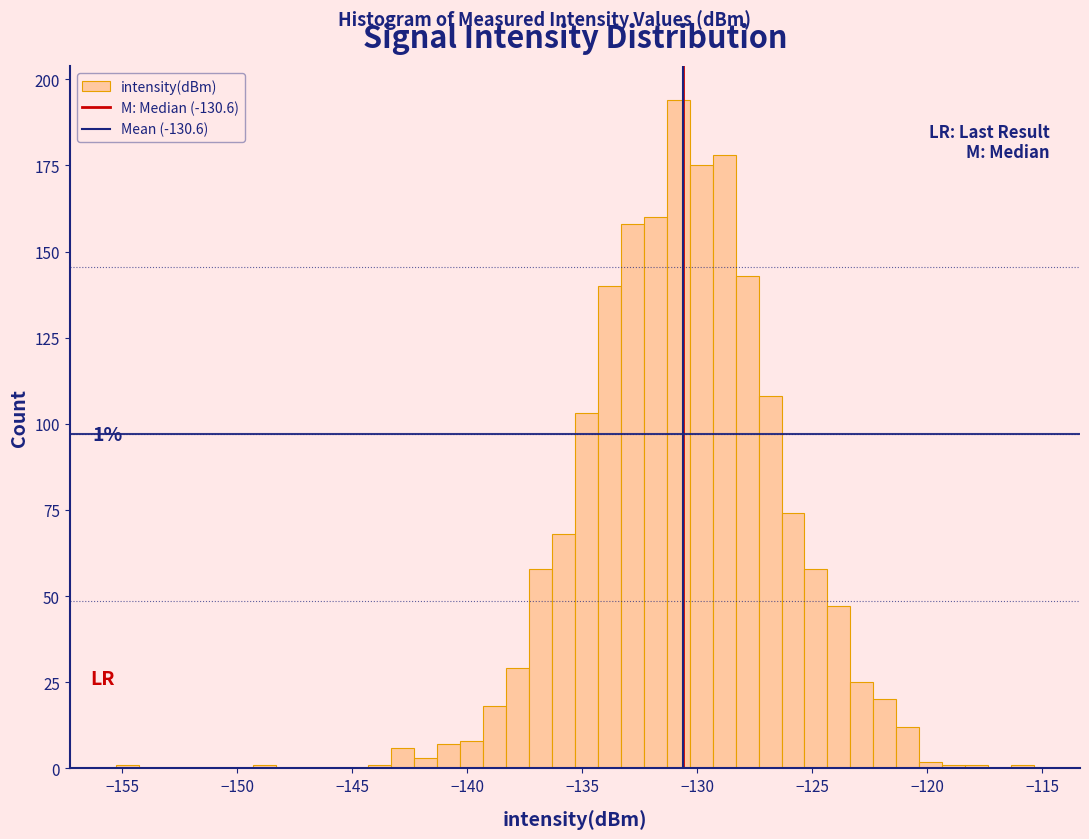

Read against the x-axis, roughly where is the centre of the tallest bar?

-131.0